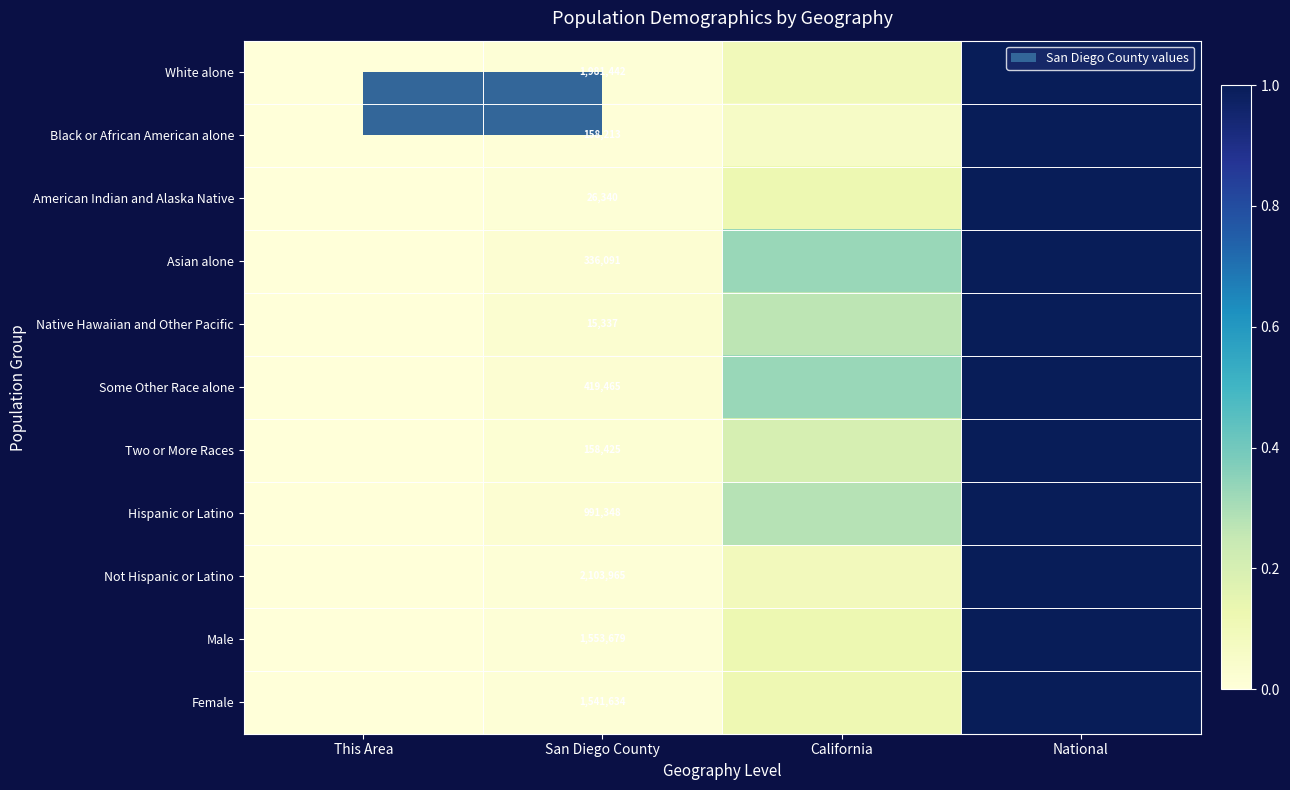

At San Diego County, list the series in order from largest to smallest.

Not Hispanic or Latino, White alone, Male, Female, Hispanic or Latino, Some Other Race alone, Asian alone, Two or More Races, Black or African American alone, American Indian and Alaska Native, Native Hawaiian and Other Pacific